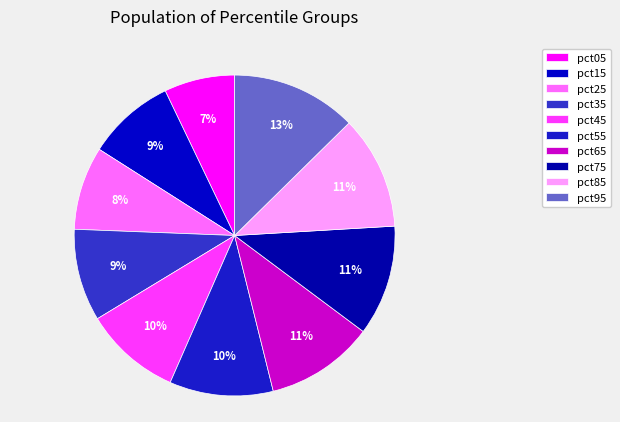

To the nearest percent, what portion does pct25 represent?

8%